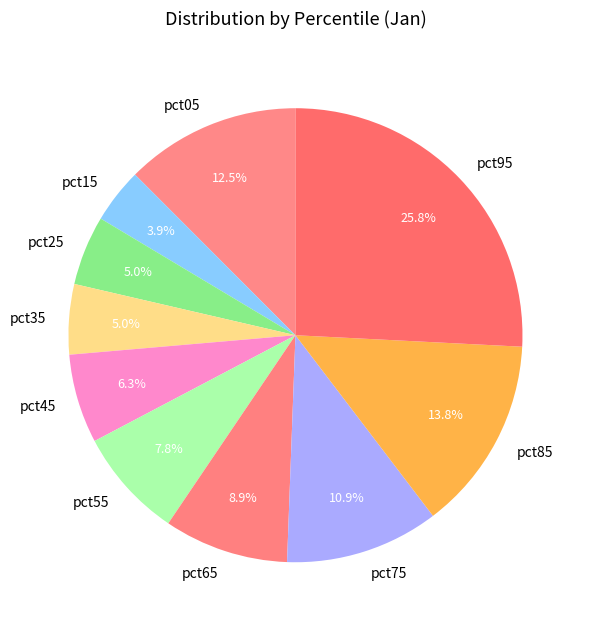

How many slices are in this pie chart?

10